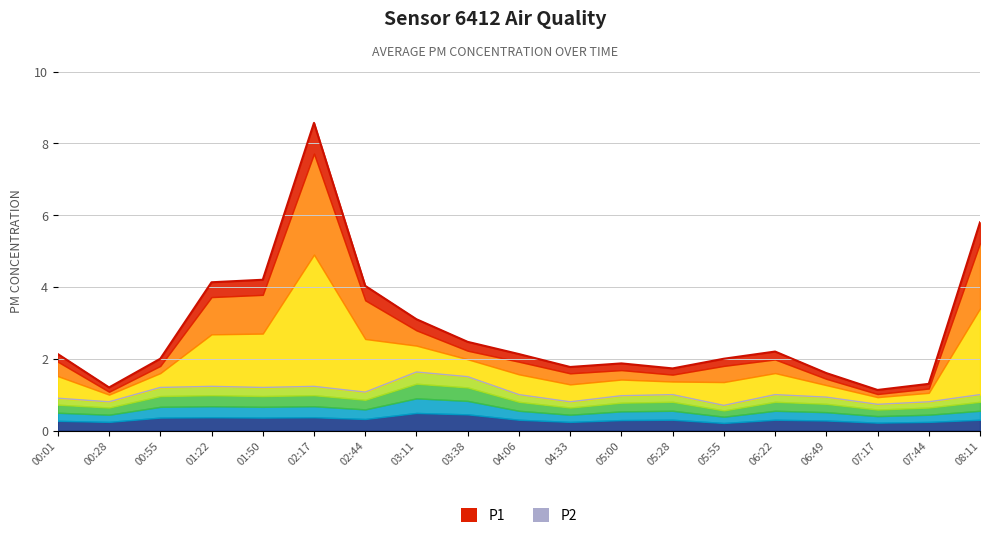

What is the sum of the P2 values at 03:38 and 07:17?

2.2